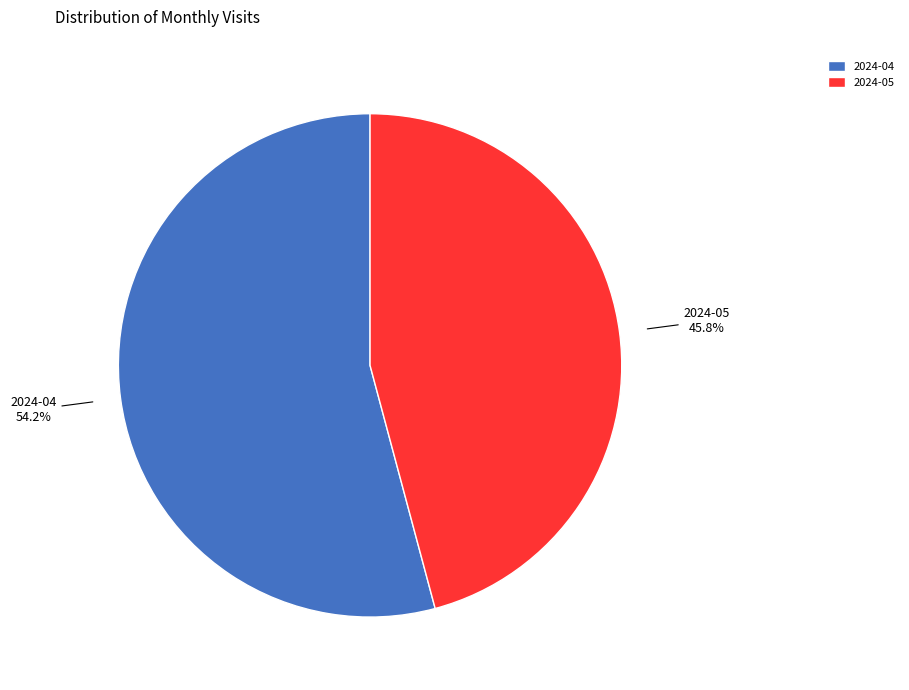

Rank the categories by value from highest to lowest.

2024-04, 2024-05